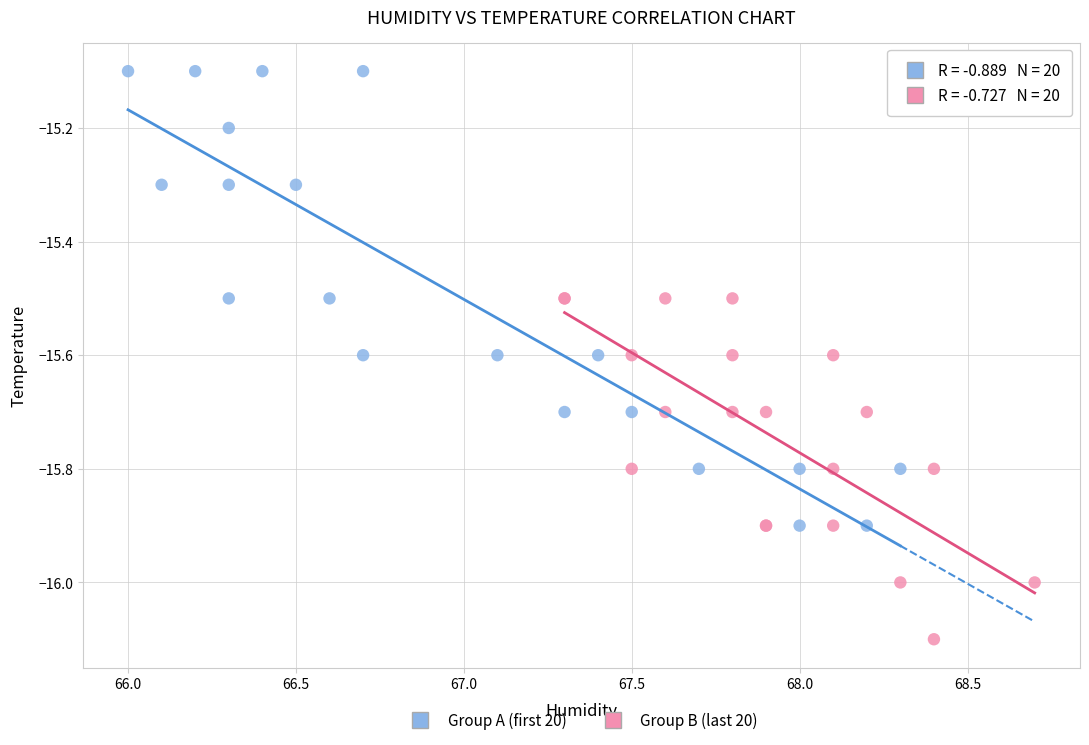

Which series has the widest spread of Y values?

Group A (first 20)